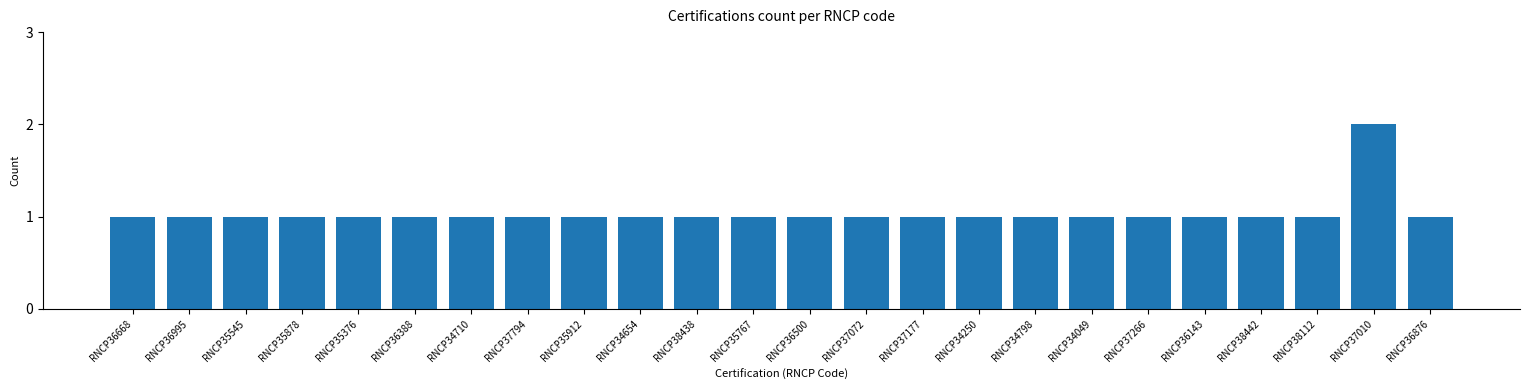

Are the bars horizontal?

No